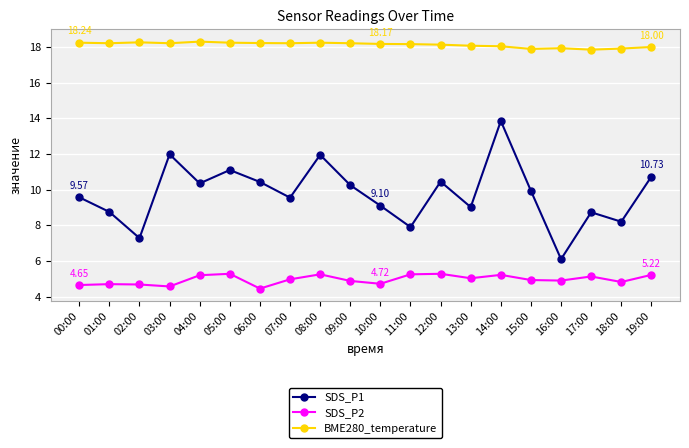

What is the highest value of the SDS_P2 series?

5.3